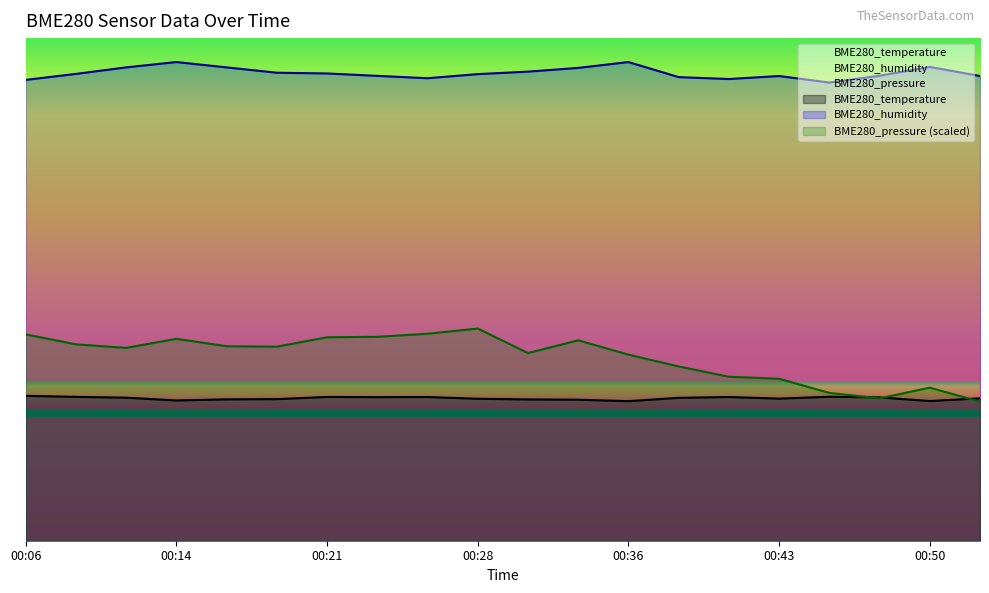

At which label does BME280_humidity reach its peak?

00:14